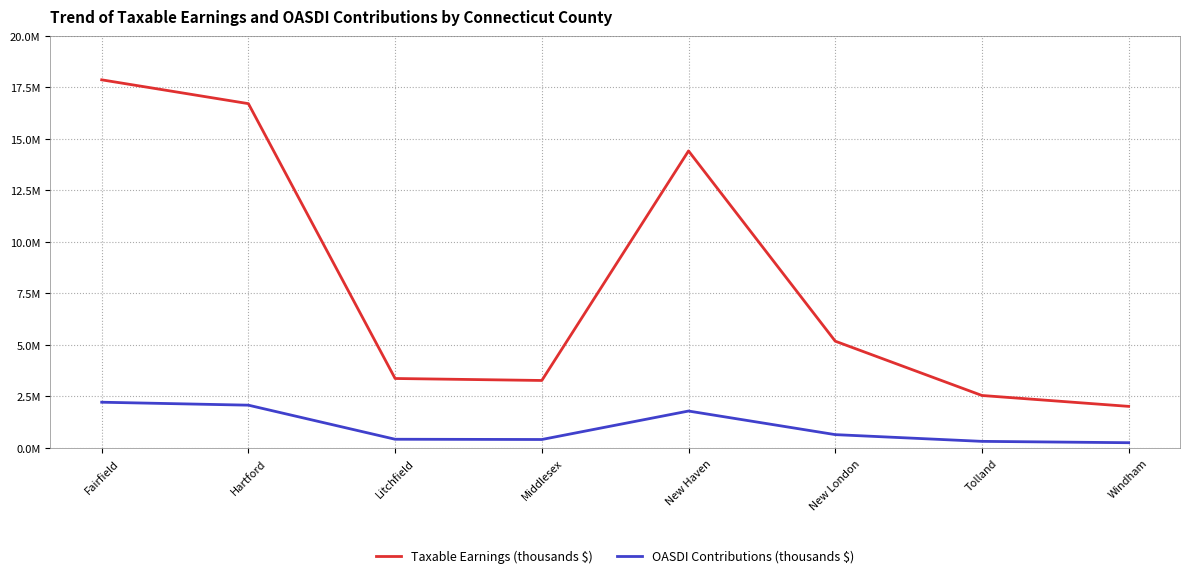

Does the chart have visible grid lines?

Yes